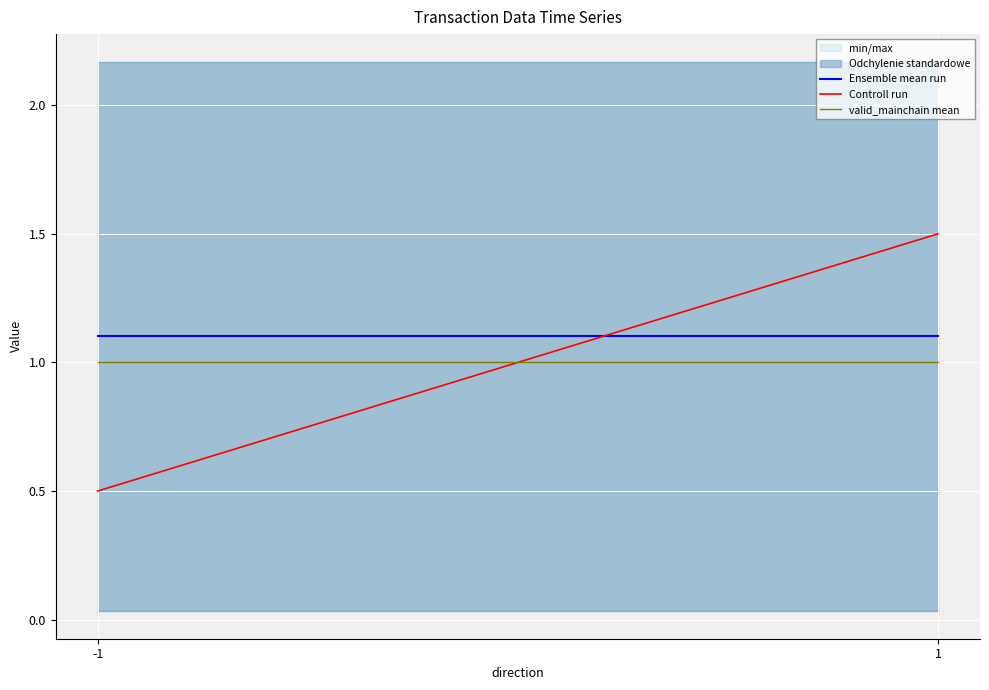

What is the minimum value for Ensemble mean run?

1.1